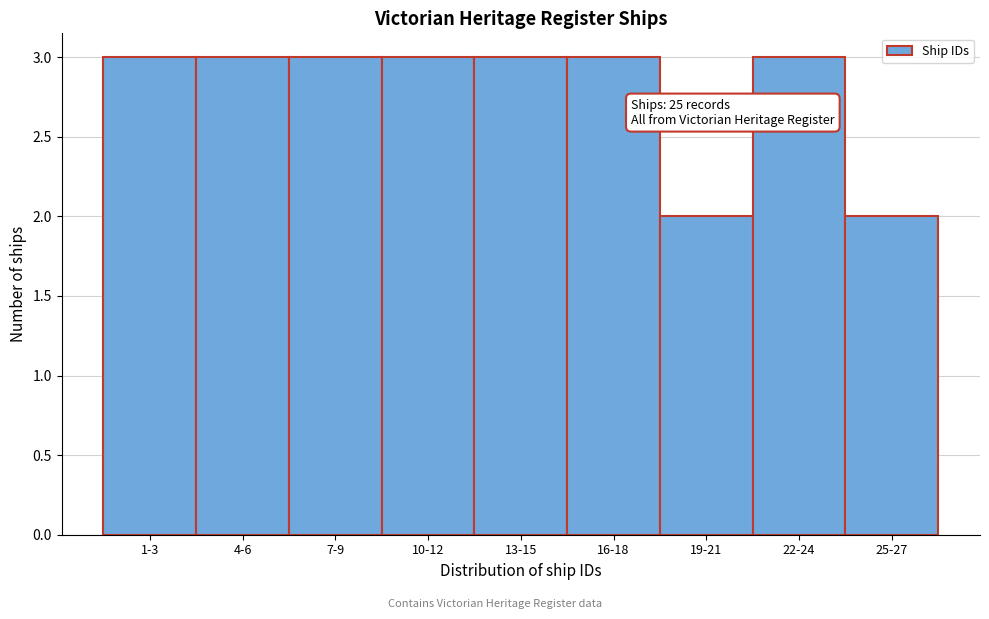

Reading left to right, extract all data points from this chart.

3	3	3	3	3	3	2	3	2